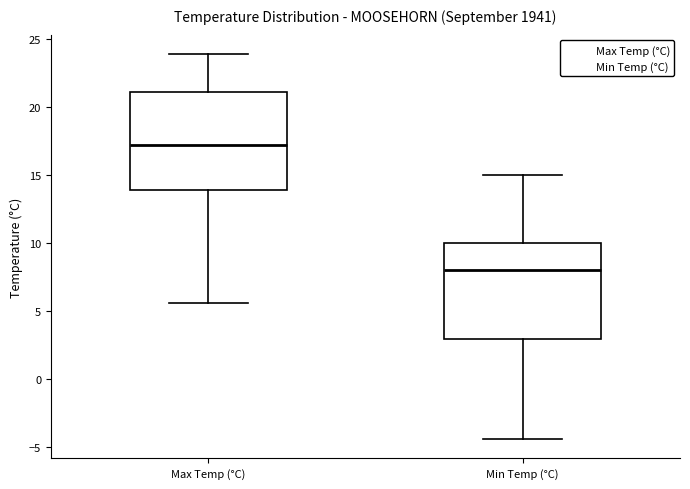

Which box's median line is the highest?

Max Temp (°C)